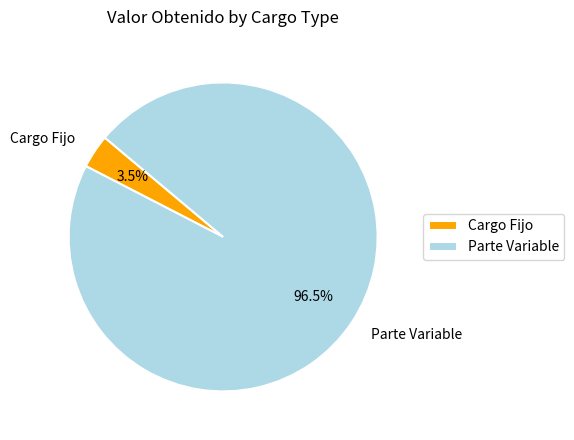

Between Parte Variable and Cargo Fijo, which is larger?

Parte Variable